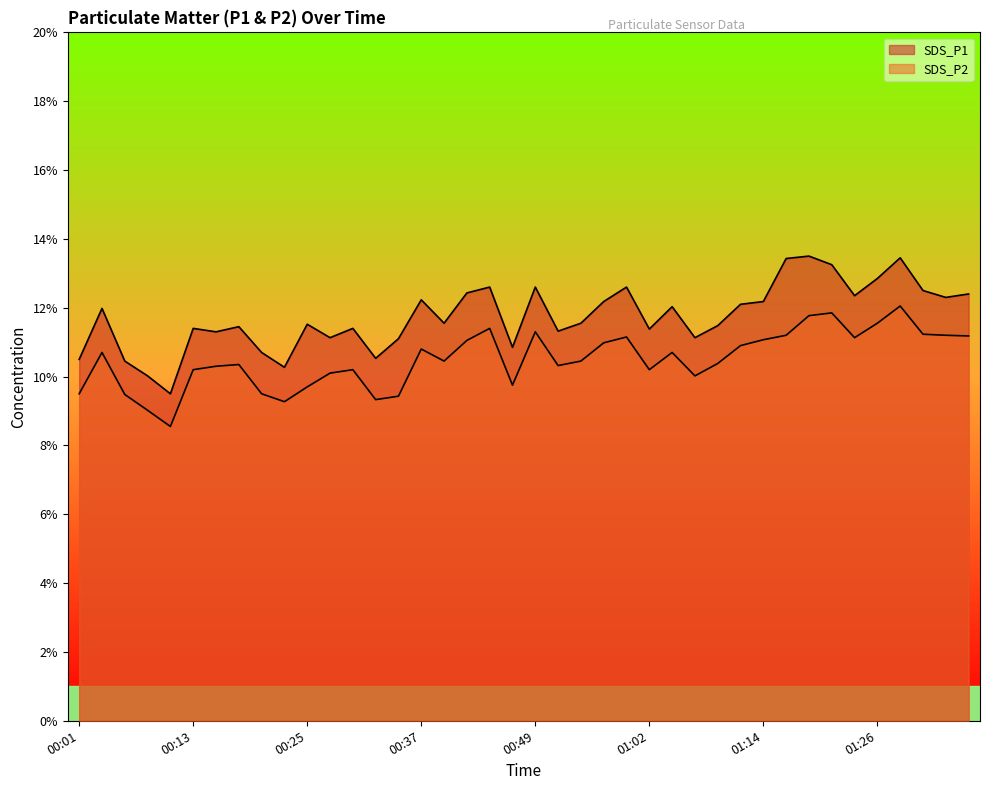

Which series has the largest total across all categories?

SDS_P1